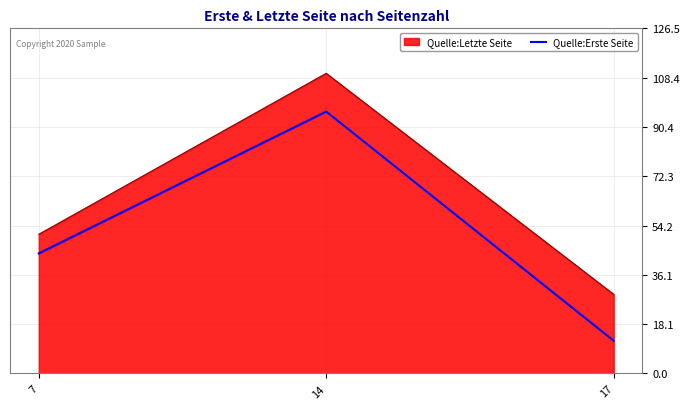

How many lines are shown in the chart?

1